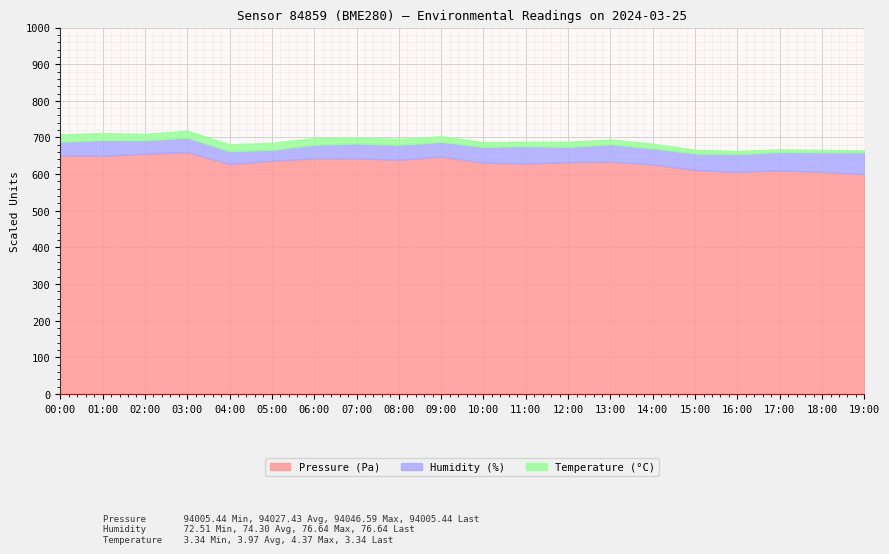

How many lines are shown in the chart?

3